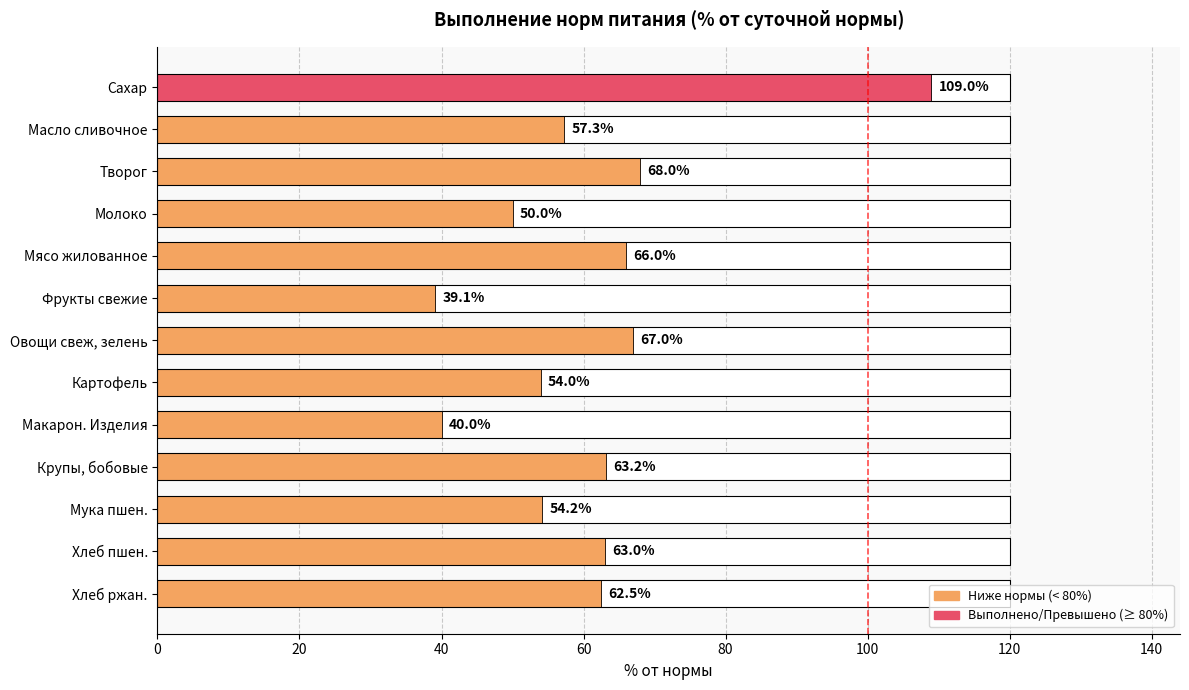

Reading right to left, what are all the values shown in this chart?

109.0	57.3	68.0	50.0	66.0	39.1	67.0	54.0	40.0	63.2	54.2	63.0	62.5